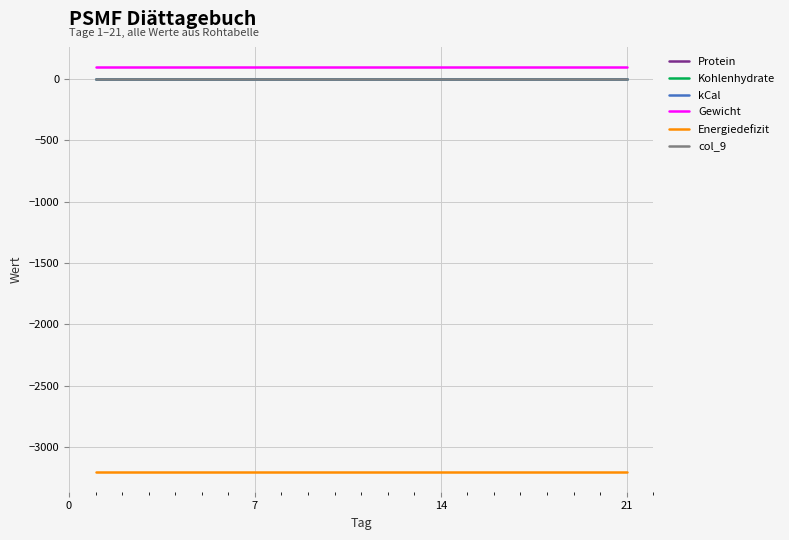

List the series in order of their peak value, highest first.

Gewicht, col_9, Protein, Kohlenhydrate, kCal, Energiedefizit